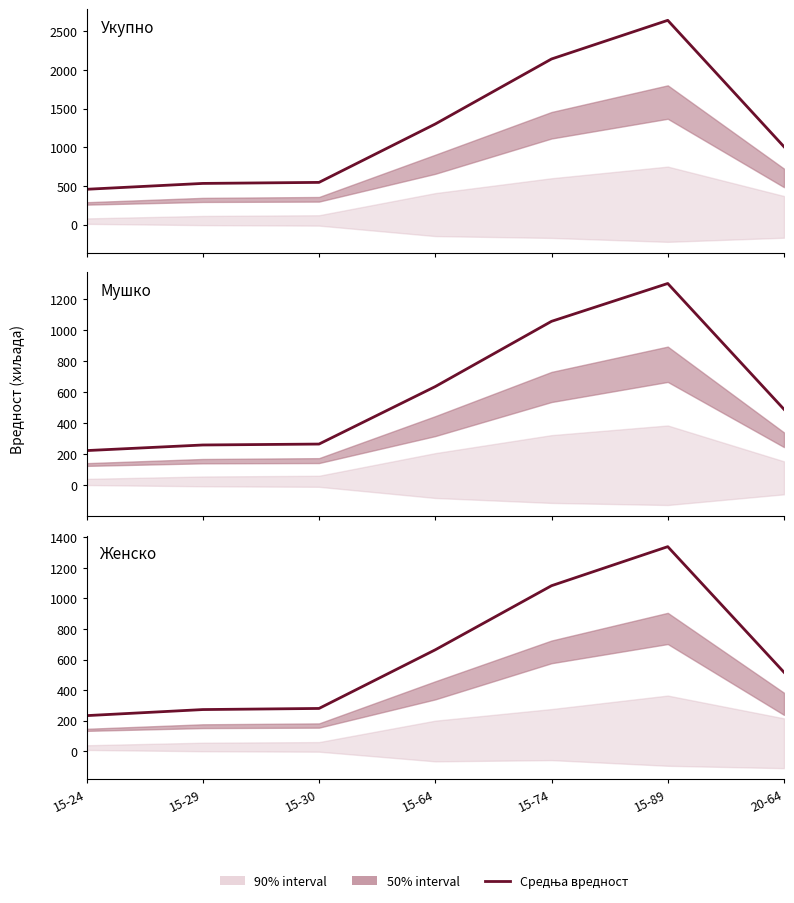

Rank the categories by value from highest to lowest.

15-89, 15-74, 15-64, 20-64, 15-30, 15-29, 15-24